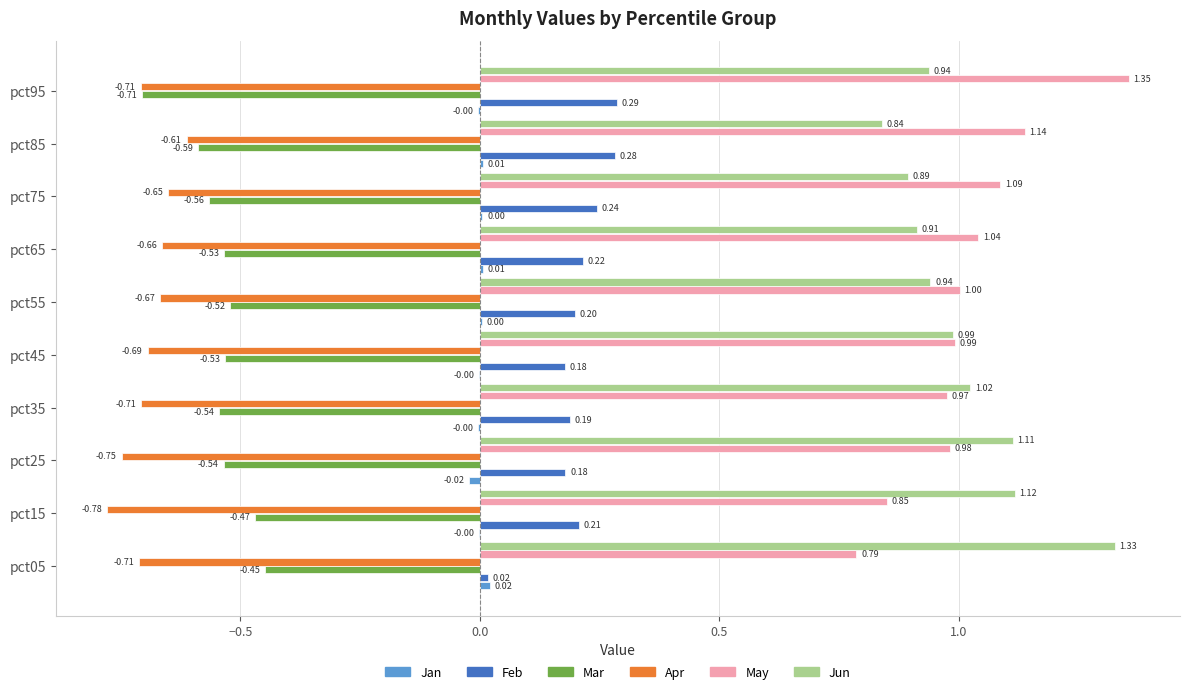

Is the value of May at pct25 greater than the value of Mar at pct05?

Yes